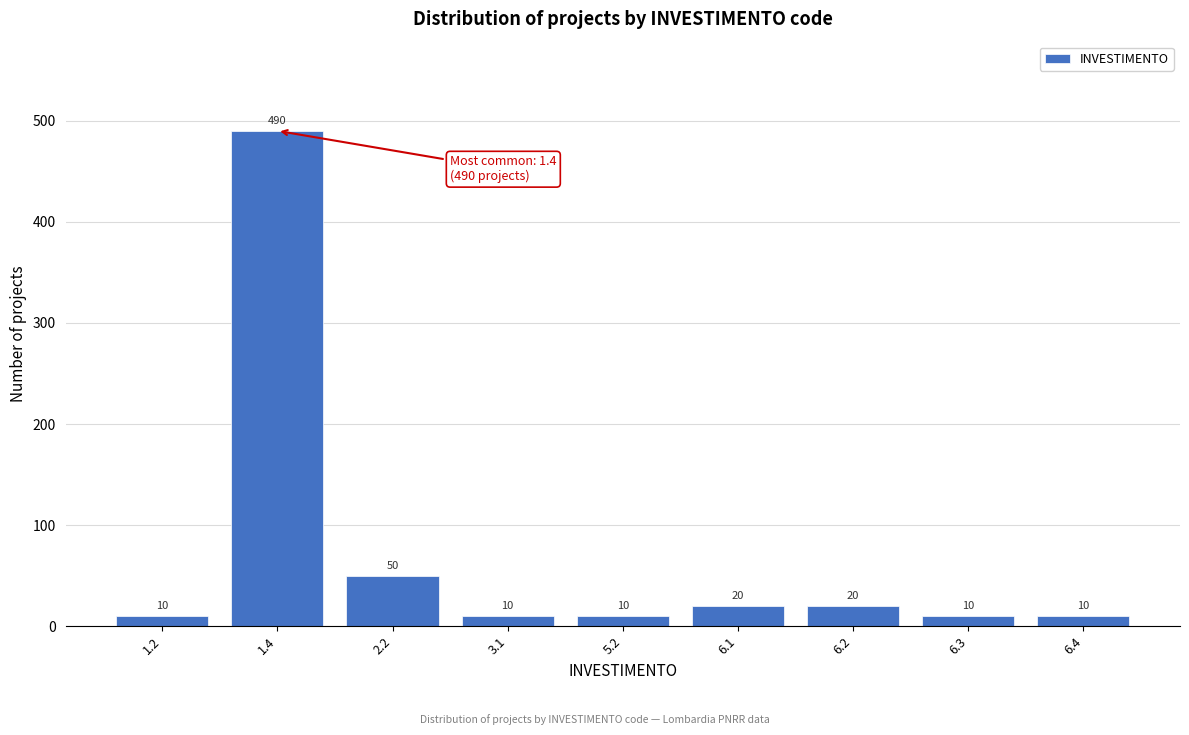

Reading right to left, list all the values displayed in this chart.

6.4=10	6.3=10	6.2=20	6.1=20	5.2=10	3.1=10	2.2=50	1.4=490	1.2=10